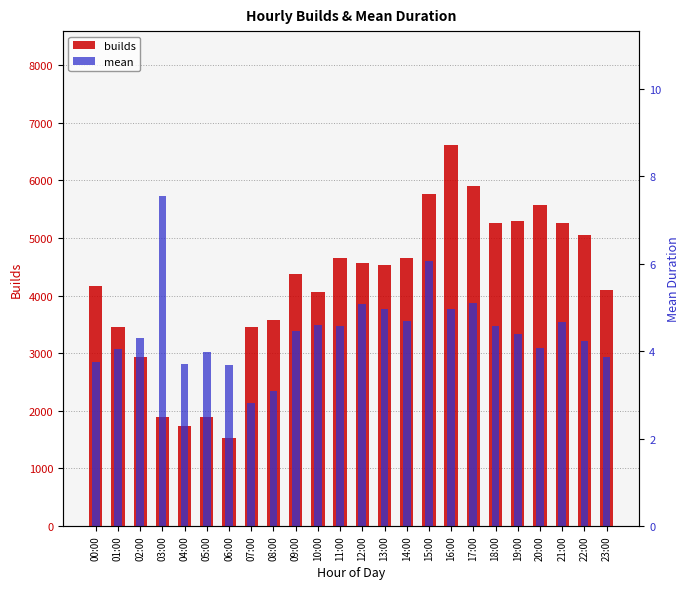

Which series has the largest total across all categories?

builds